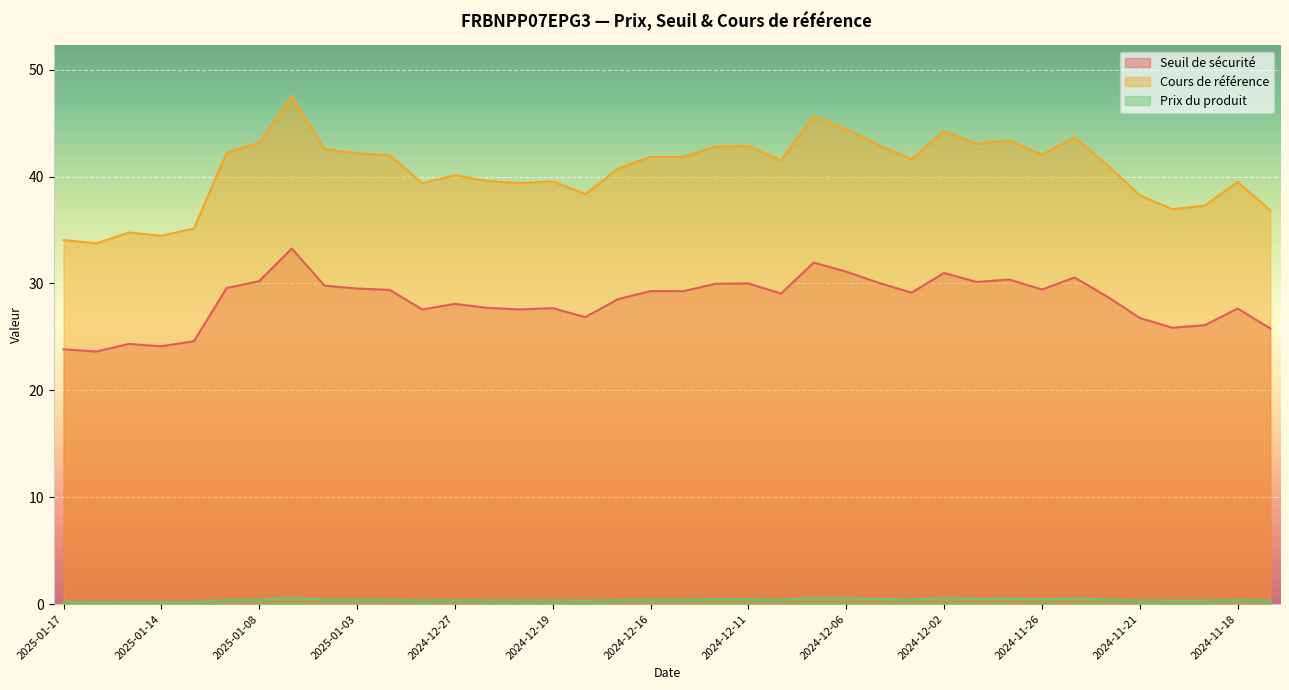

Reading right to left, list all the values displayed in this chart.

Seuil de sécurité: 25.8	27.7	26.1	25.9	26.8	28.8	30.6	29.4	30.4	30.1	31.0	29.1	30.1	31.1	32.0	29.1	30.0	30.0	29.3	29.3	28.5	26.9	27.7	27.6	27.7	28.1	27.6	29.4	29.5	29.8	33.3	30.2	29.6	24.6	24.1	24.3	23.6	23.8
Cours de référence: 36.9	39.5	37.3	36.9	38.2	41.1	43.7	42.0	43.4	43.1	44.3	41.6	42.9	44.4	45.6	41.5	42.9	42.8	41.8	41.8	40.8	38.4	39.6	39.4	39.6	40.1	39.4	42.0	42.2	42.6	47.5	43.2	42.2	35.1	34.5	34.8	33.8	34.1
Prix du produit: 0.3	0.4	0.3	0.3	0.4	0.4	0.5	0.5	0.5	0.5	0.5	0.4	0.5	0.5	0.6	0.4	0.5	0.5	0.4	0.4	0.4	0.3	0.3	0.3	0.3	0.4	0.3	0.4	0.4	0.4	0.6	0.4	0.4	0.2	0.2	0.2	0.2	0.2